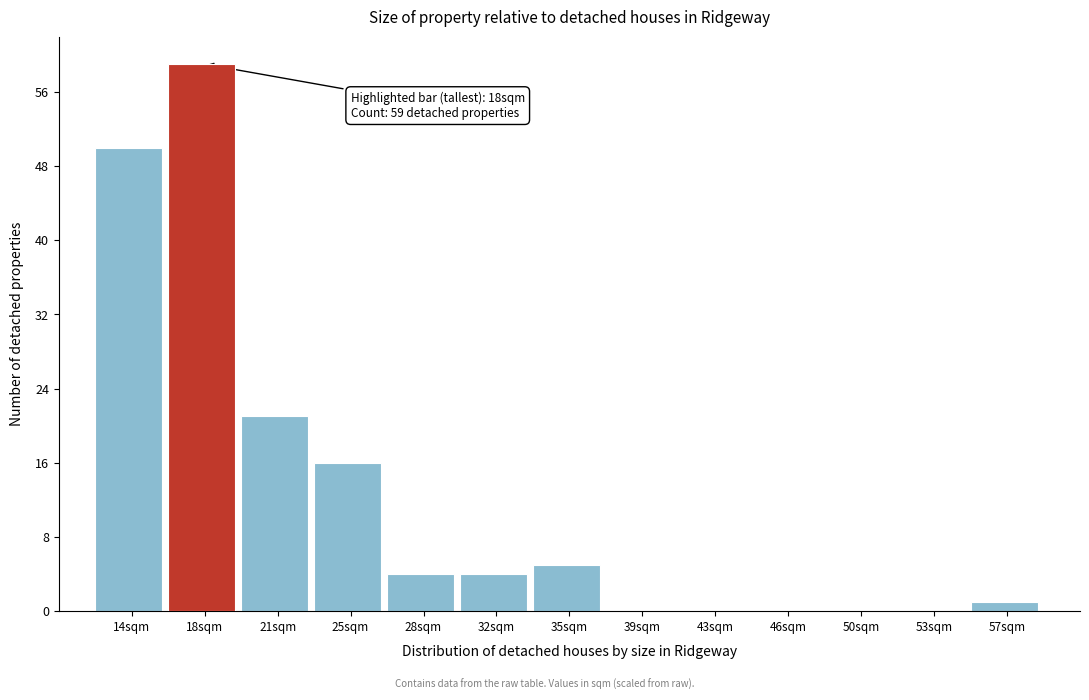

Reading left to right, what are all the values shown in this chart?

14sqm=50	18sqm=59	21sqm=21	25sqm=16	28sqm=4	32sqm=4	35sqm=5	39sqm=0	43sqm=0	46sqm=0	50sqm=0	53sqm=0	57sqm=1